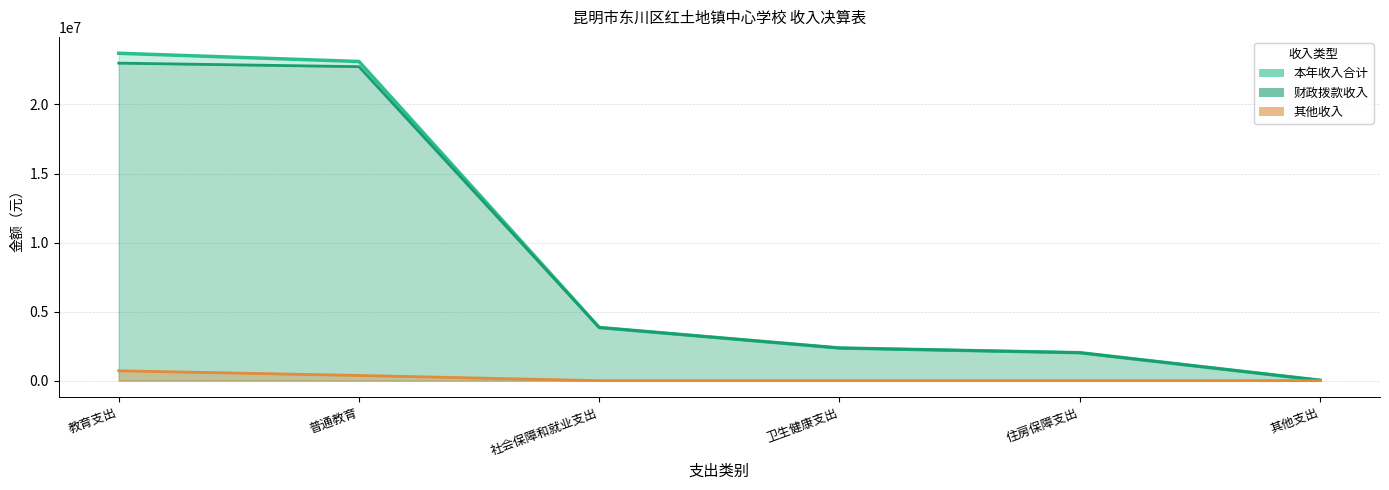

The 财政拨款收入（线） series shows 30000.0 at 其他支出. True or false?

True